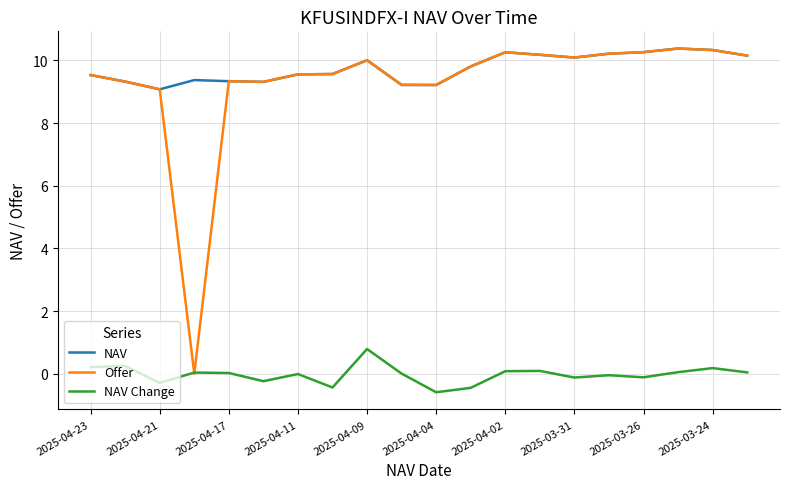

How many distinct data groups are displayed?

3